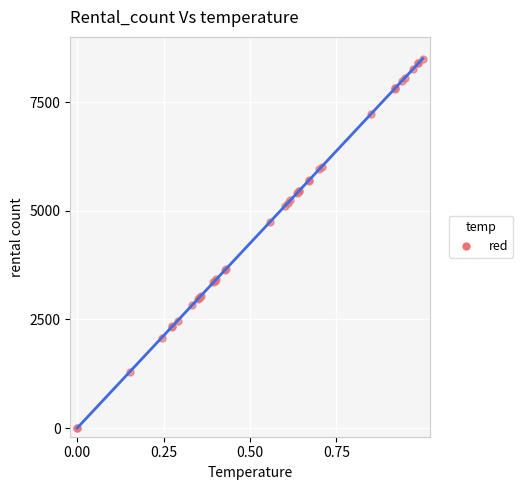

What Y value in the scatter plot is closest to 4250?

4738.4